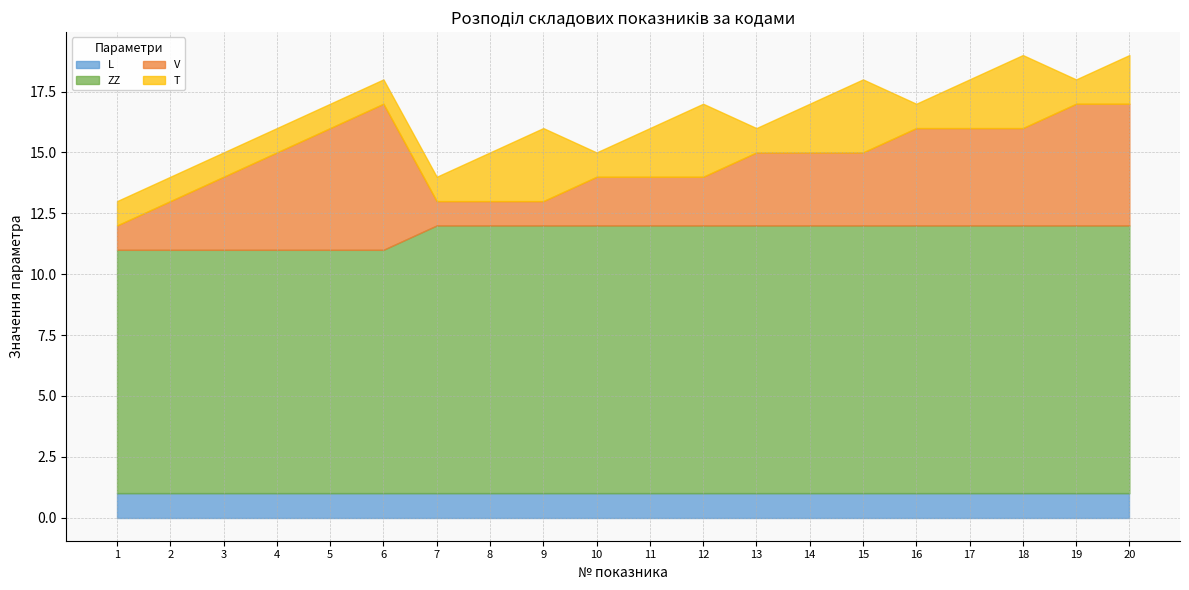

How many times do T and V cross each other?

2